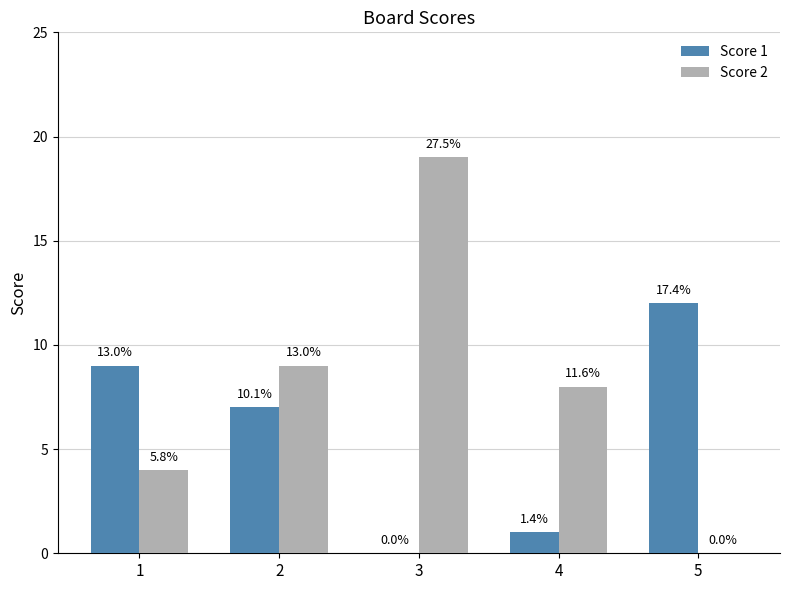

List the series in order of their overall mean, highest first.

Score 2, Score 1